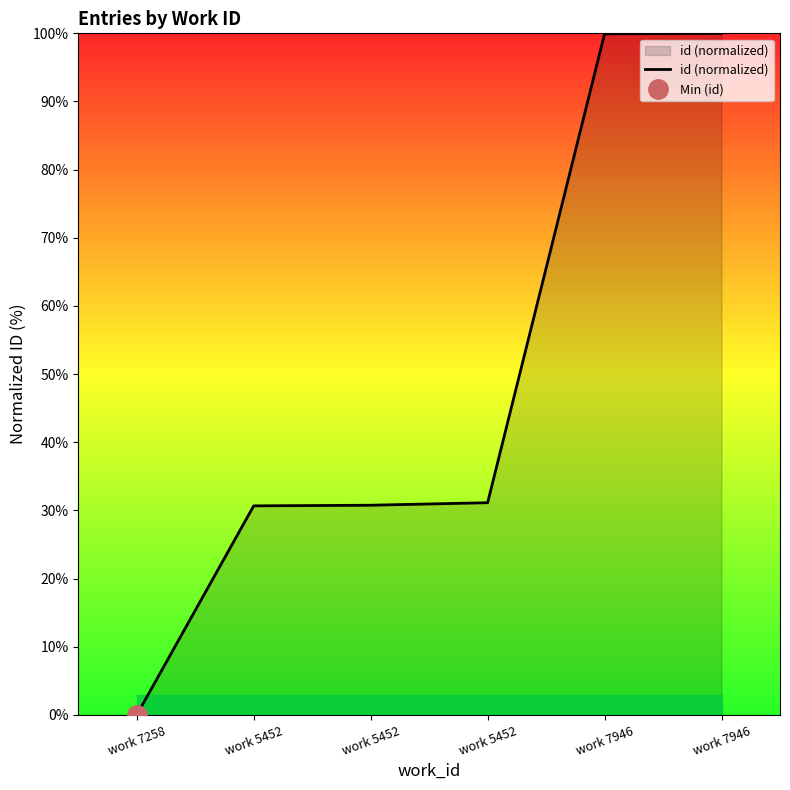

Rank the categories by value from highest to lowest.

work 7946, work 7946, work 5452, work 5452, work 5452, work 7258